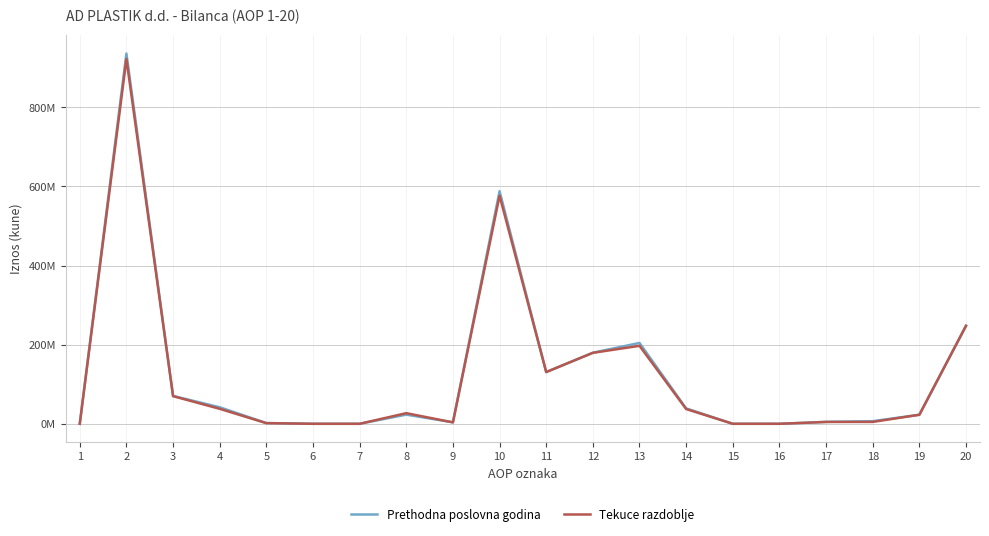

True or false: Tekuce razdoblje and Prethodna poslovna godina intersect in this chart.

True